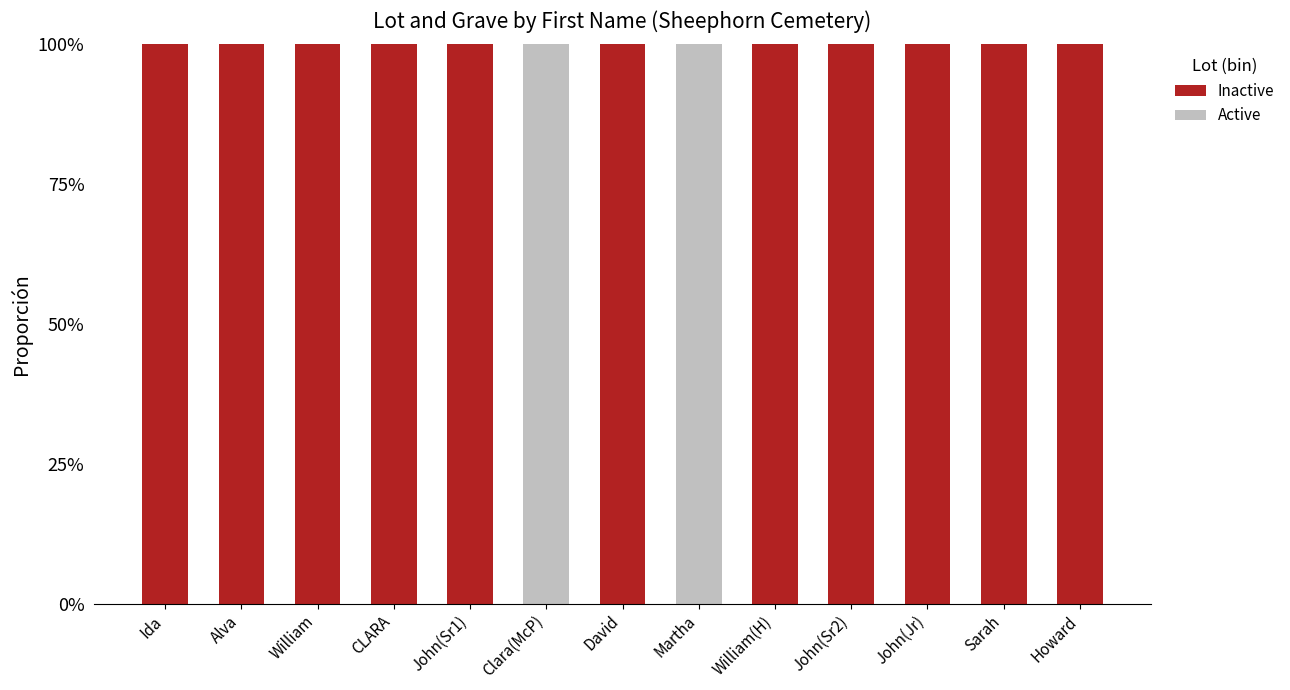

True or false: Inactive has a value of 0 at David.

True